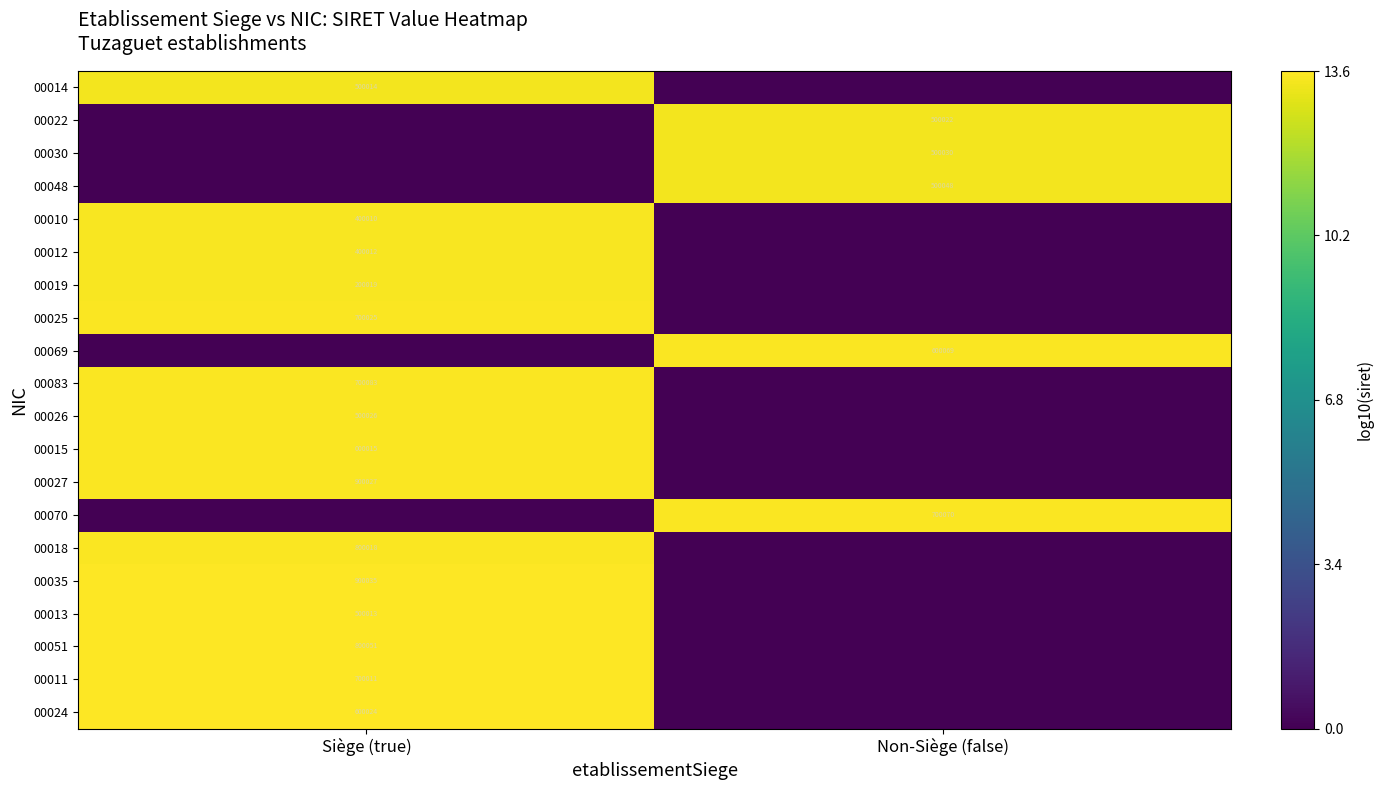

True or false: 00083 has a value of 700083 at Siège (true).

True